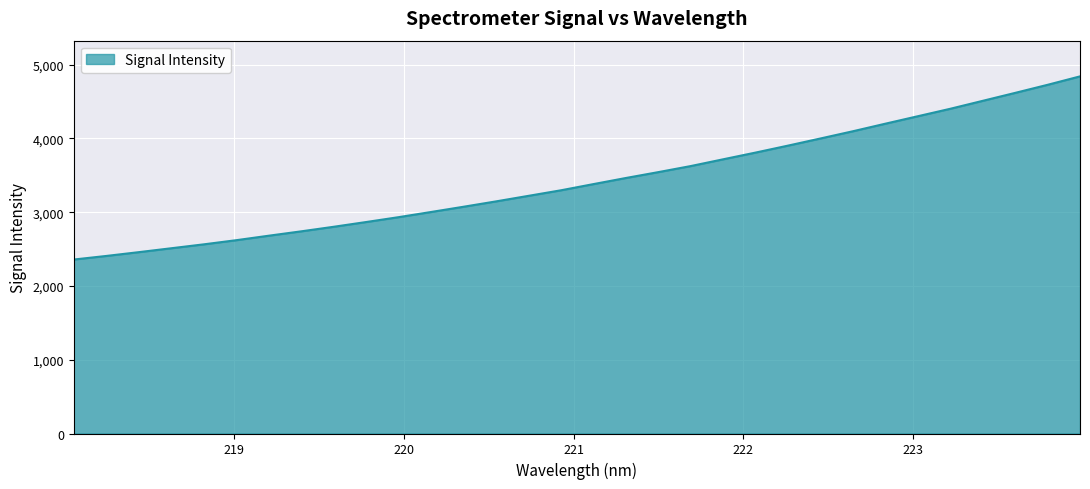

How many distinct data groups are displayed?

1